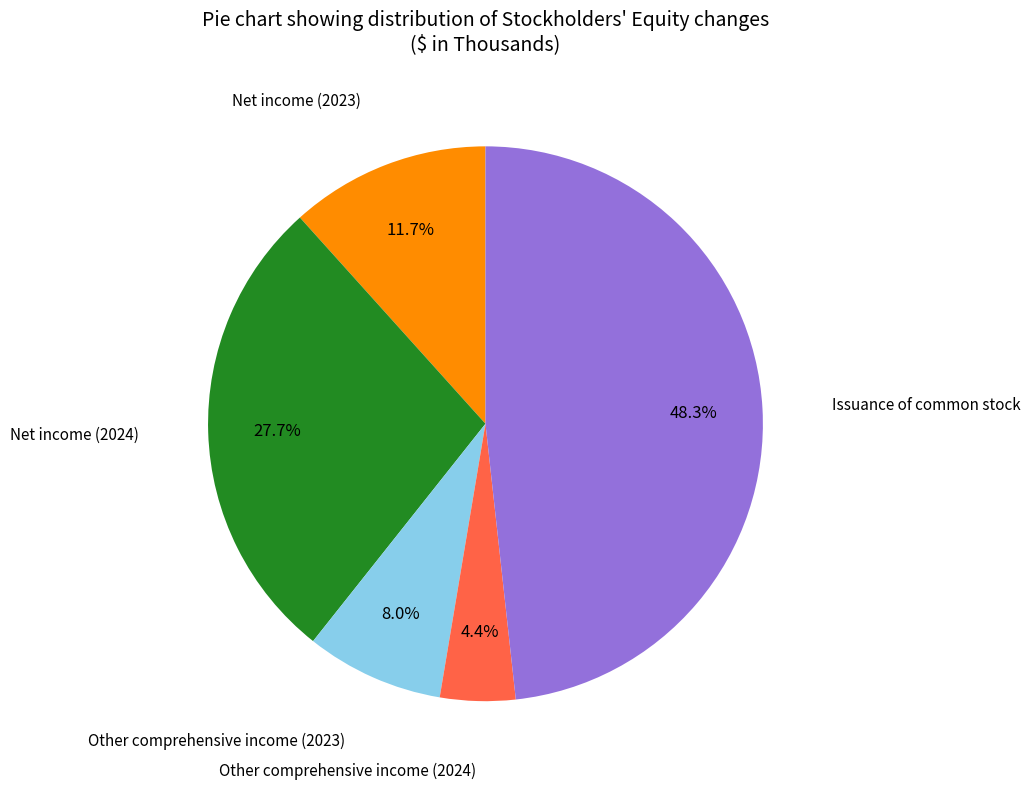

Does any single category account for the majority?

No